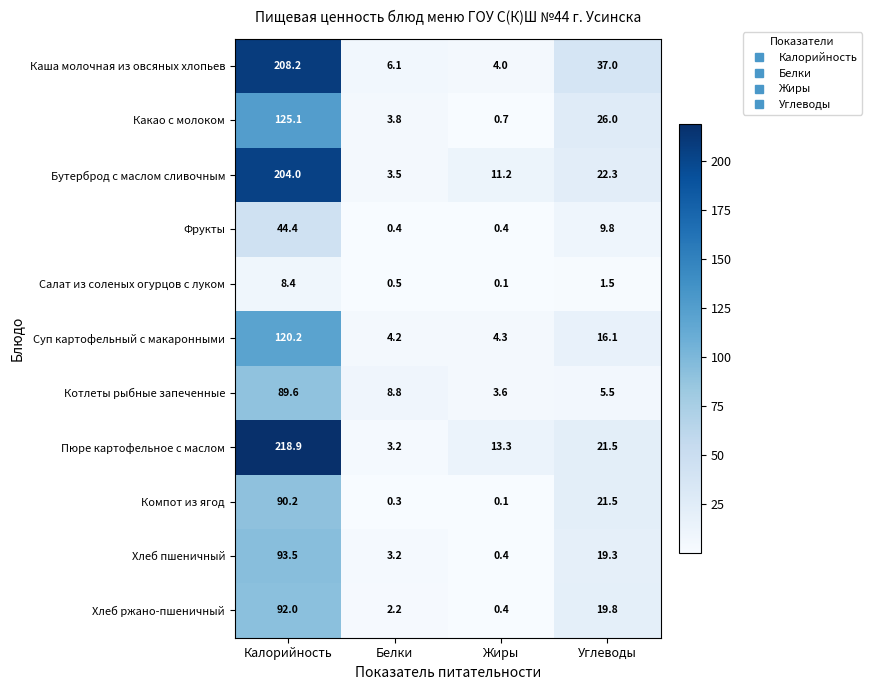

What is the difference between the maximum and minimum values in the Компот из ягод series?

90.1